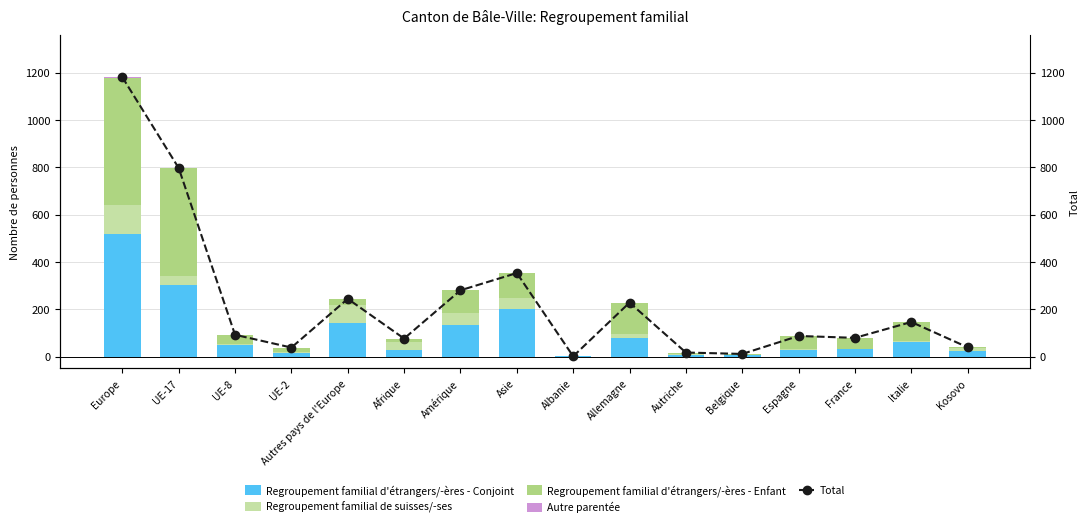

How many values in the Total series exceed 92?

7